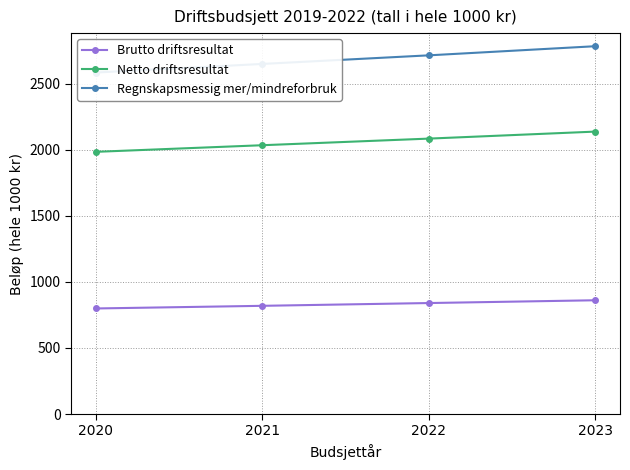

At which label does Netto driftsresultat first exceed 2084?

2023